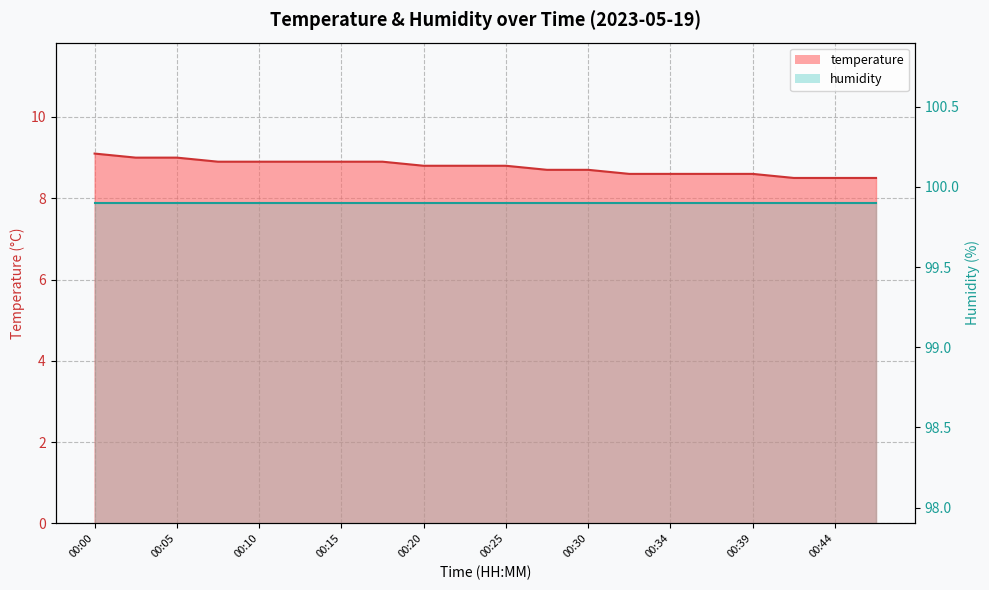

How many values are between 8 and 9?

19